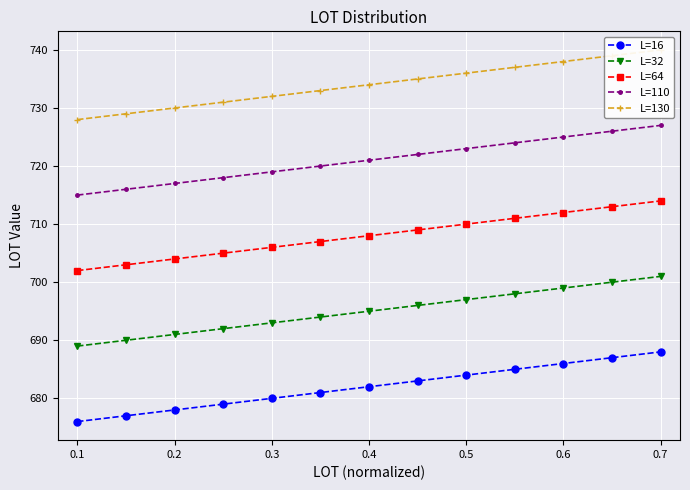

Is the value of L=64 at 0.3 greater than the value of L=32 at 0.7?

Yes